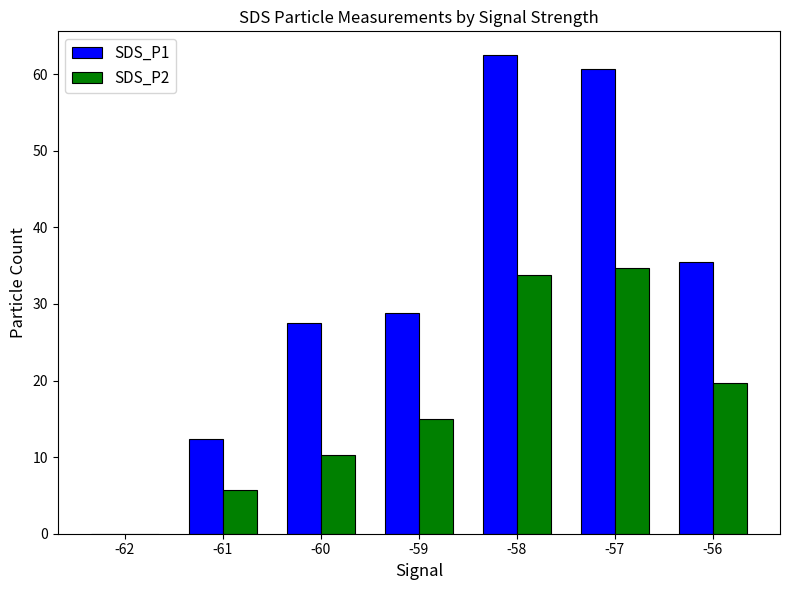

Which series has the widest spread of values?

SDS_P1